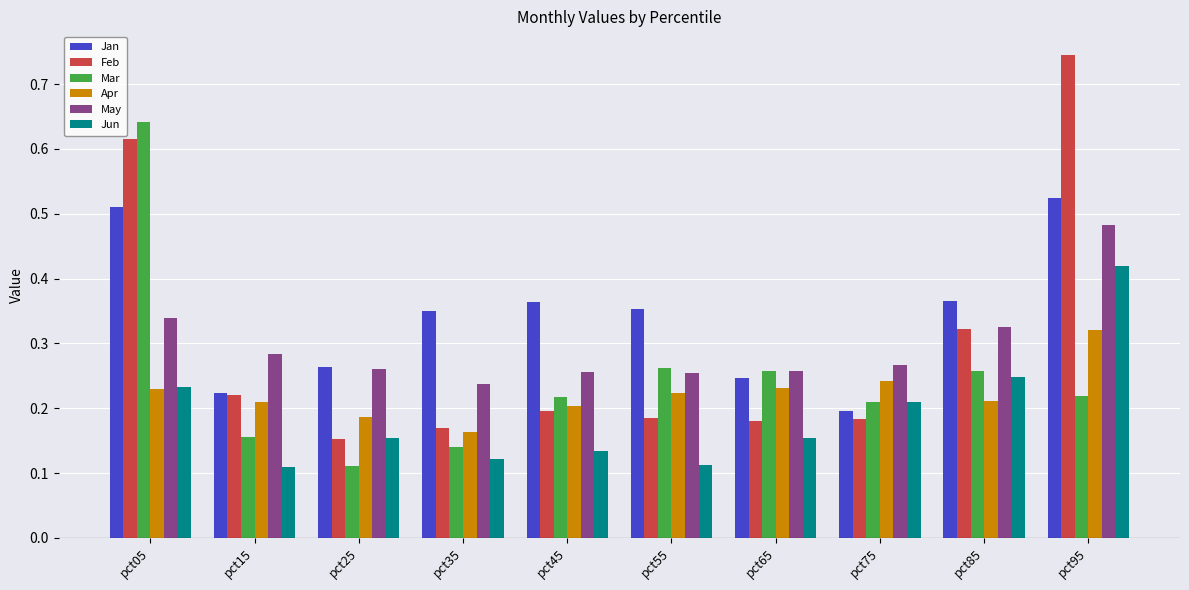

The value of Apr at pct65 is 0.2. True or false?

True